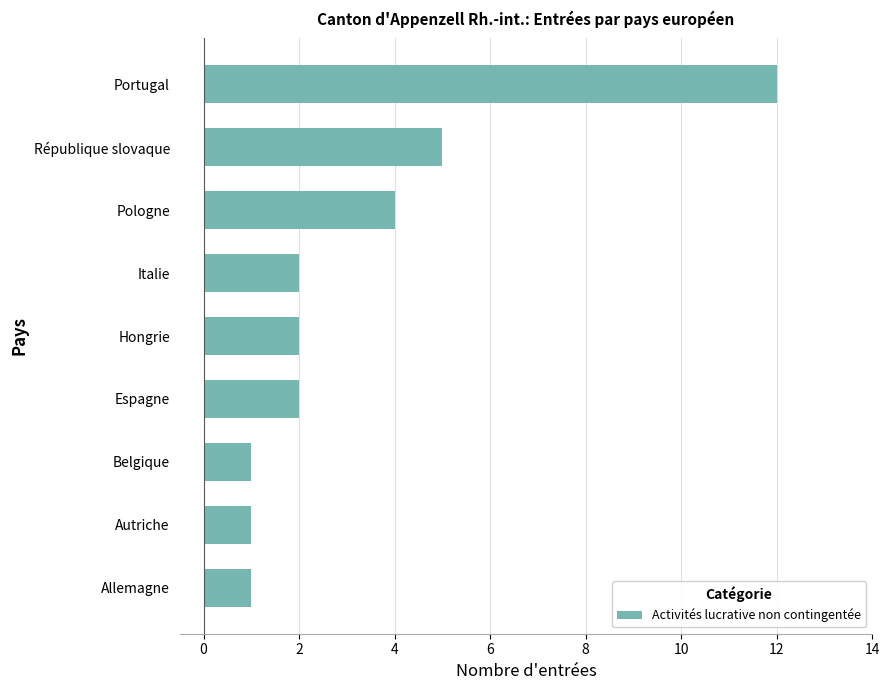

What is the change in value from République slovaque to Portugal?

+7